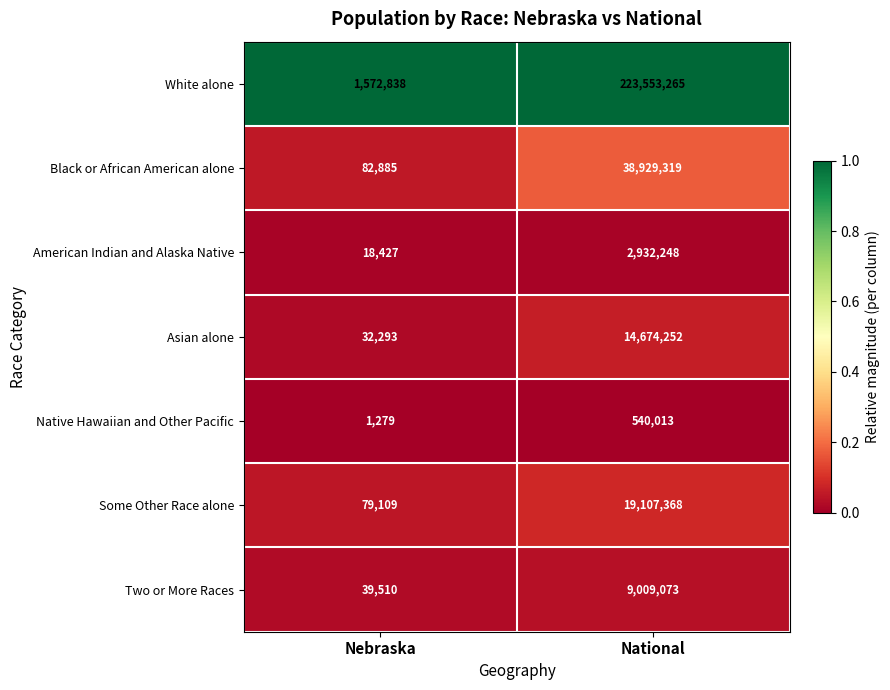

What is the total value across all series at National?

308745538